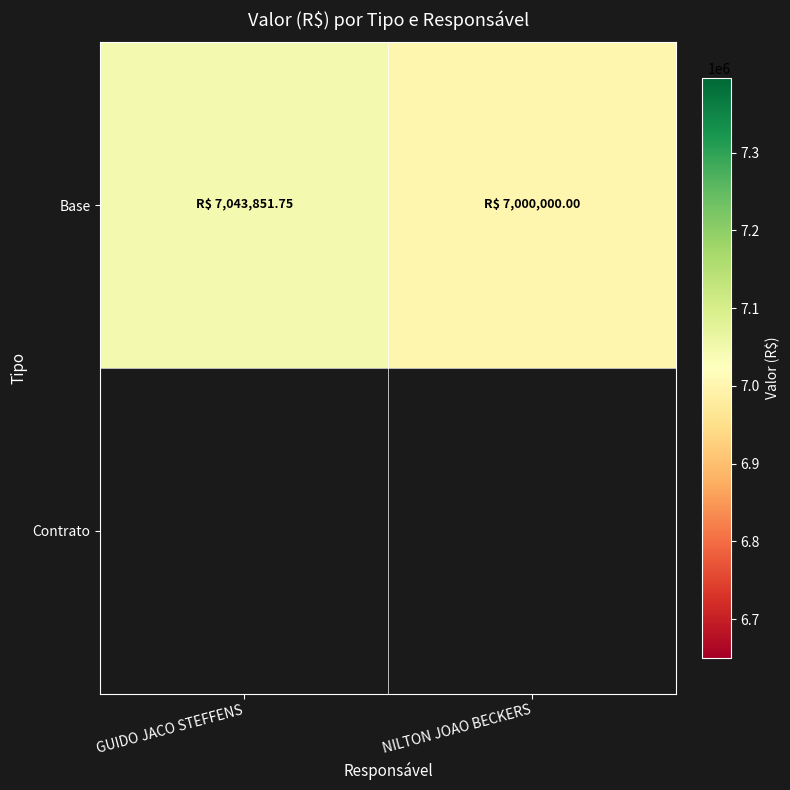

List the labels in order of value, largest first.

GUIDO JACO STEFFENS, NILTON JOAO BECKERS